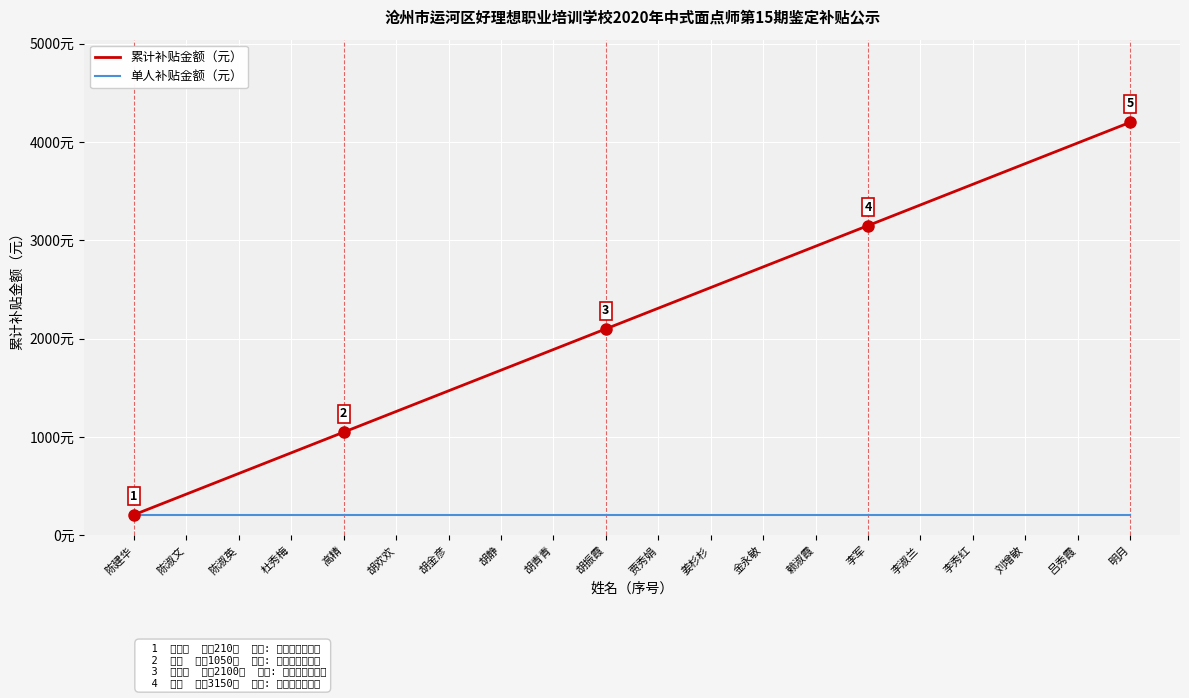

What is the maximum value shown in the chart?

4200